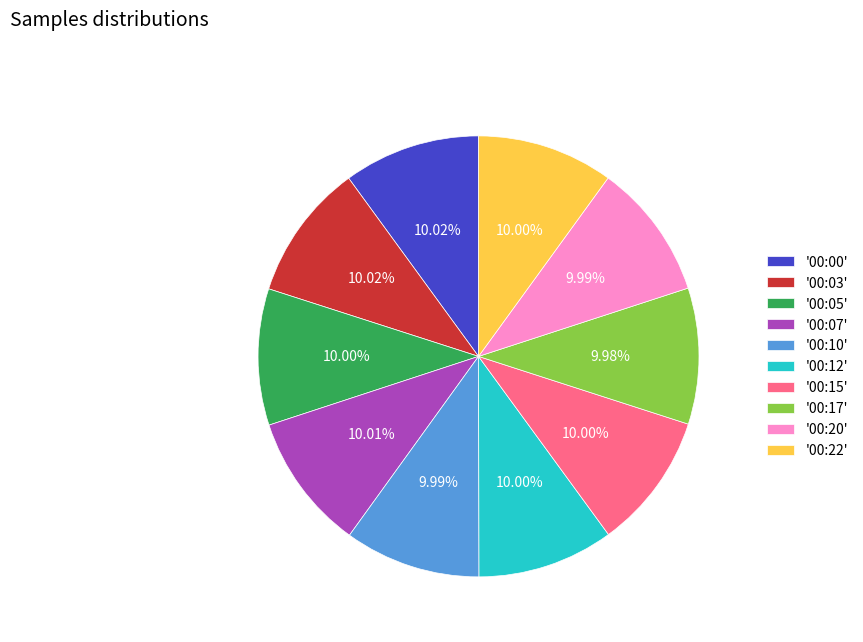

What is the ratio of the value at '00:07' to the value at '00:12'?

1.0